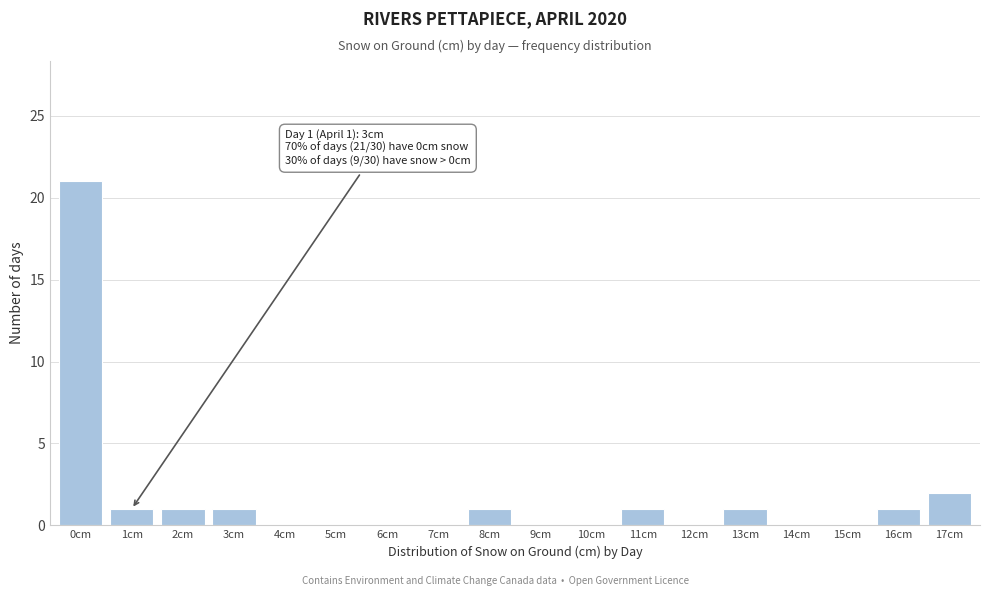

Reading right to left, what are all the values shown in this chart?

17cm=2	16cm=1	15cm=0	14cm=0	13cm=1	12cm=0	11cm=1	10cm=0	9cm=0	8cm=1	7cm=0	6cm=0	5cm=0	4cm=0	3cm=1	2cm=1	1cm=1	0cm=21